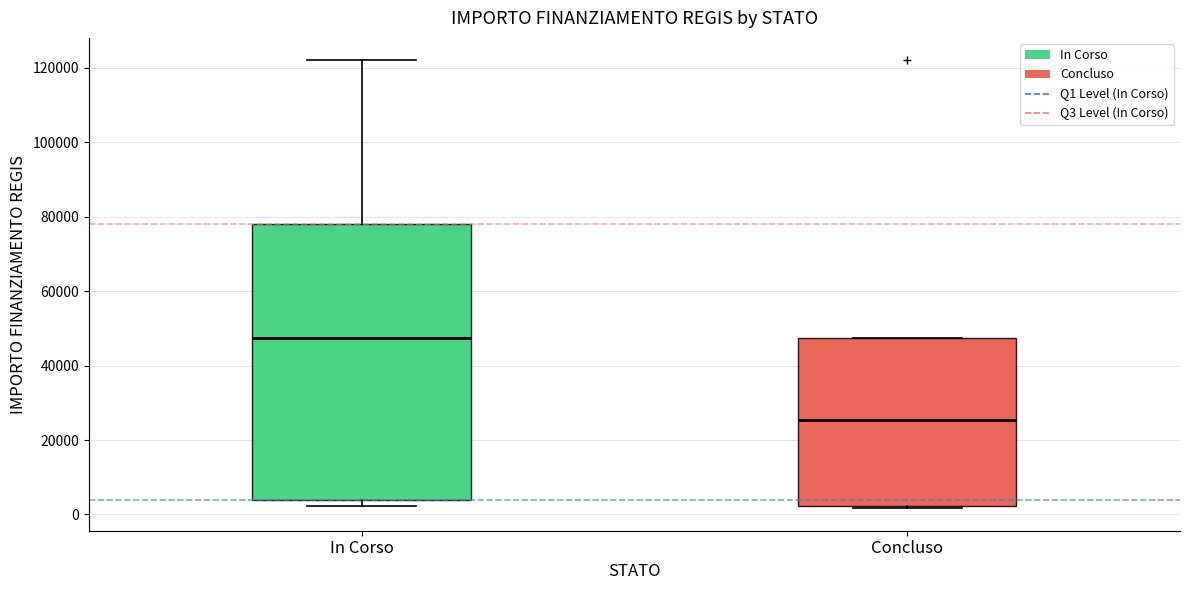

Where does the median line of the box for In Corso sit on the y-axis? The values are not printed on the chart, so give them approximately, as read against the axis.

48000